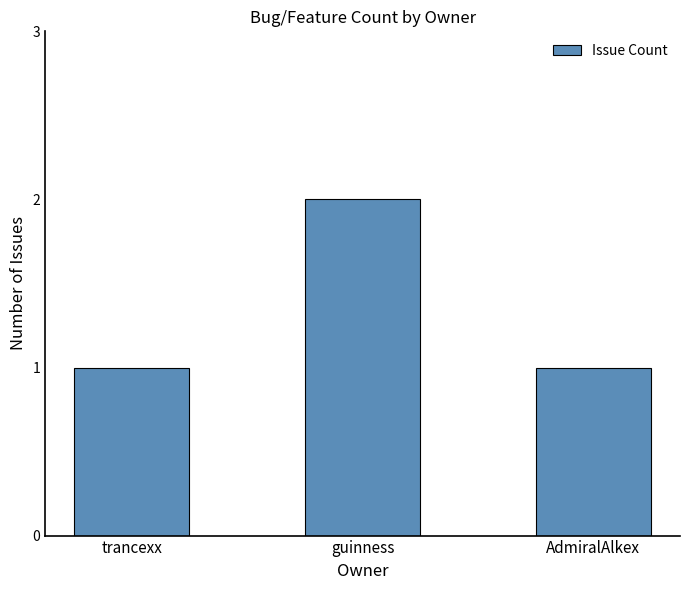

What is the value of the 3rd bar from the left?

1